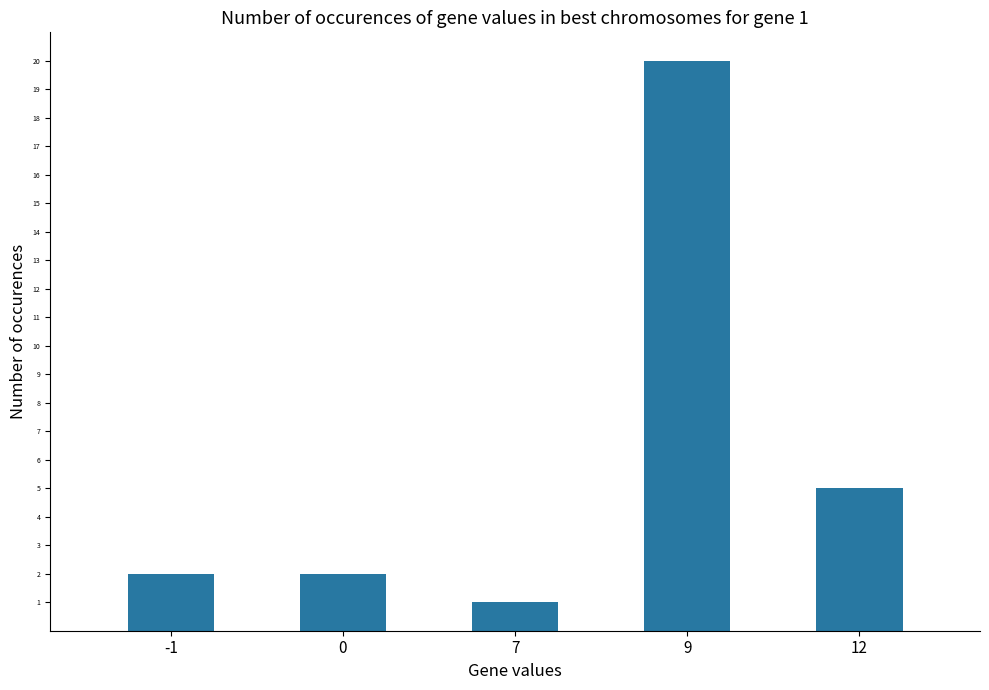

The chart shows a value of 28 at 9. True or false?

False